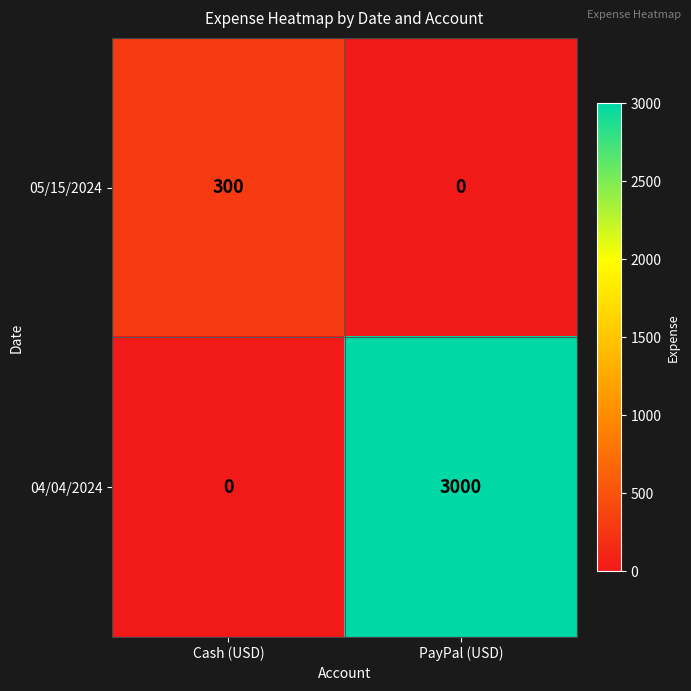

Which label corresponds to the largest value in the chart?

PayPal (USD)